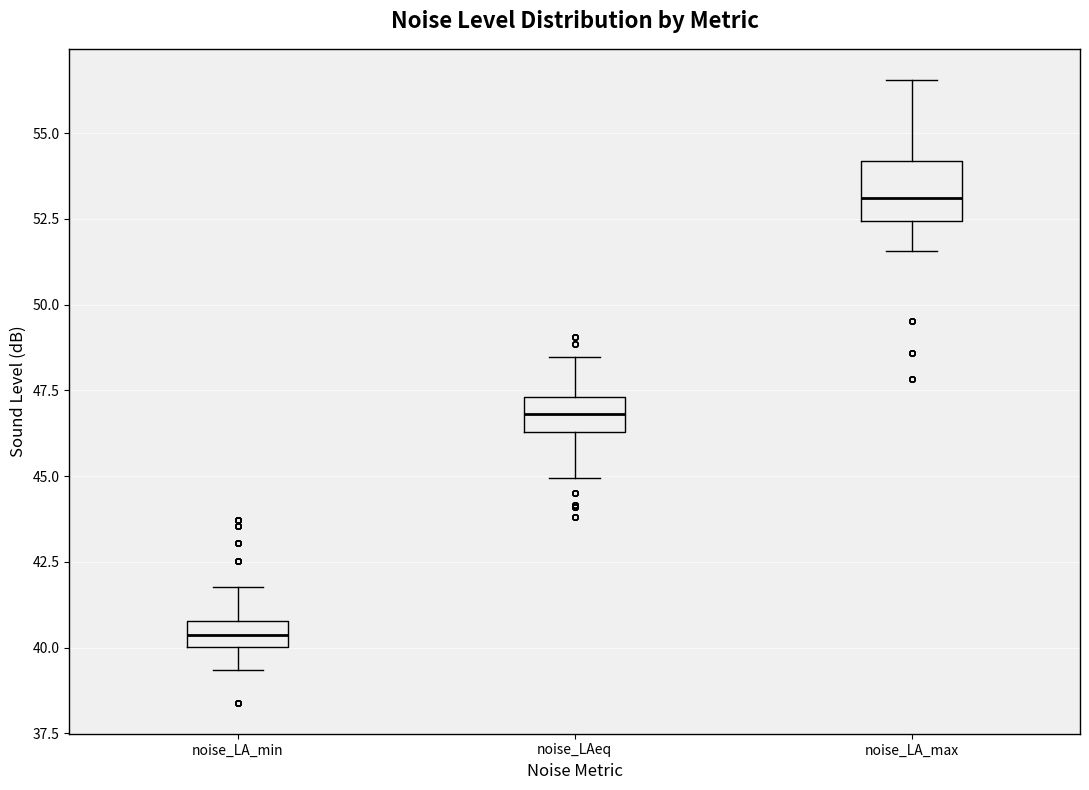

Where is the lower edge of the box for noise_LA_min on the y-axis? The values are not printed on the chart, so give them approximately, as read against the axis.

40.0